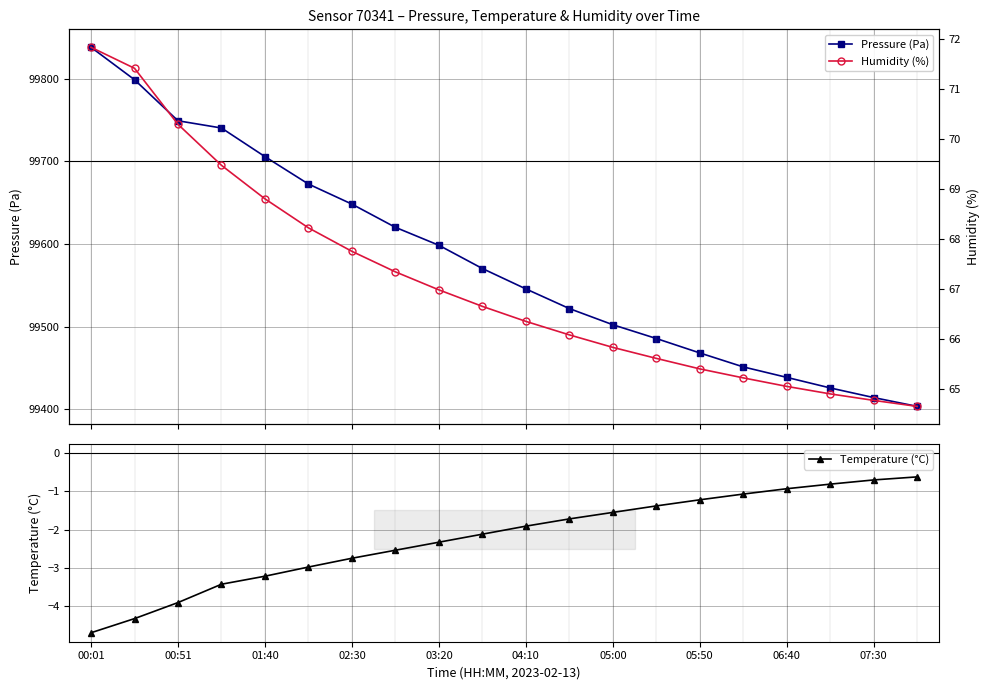

Does the chart display data point markers on the line(s)?

Yes